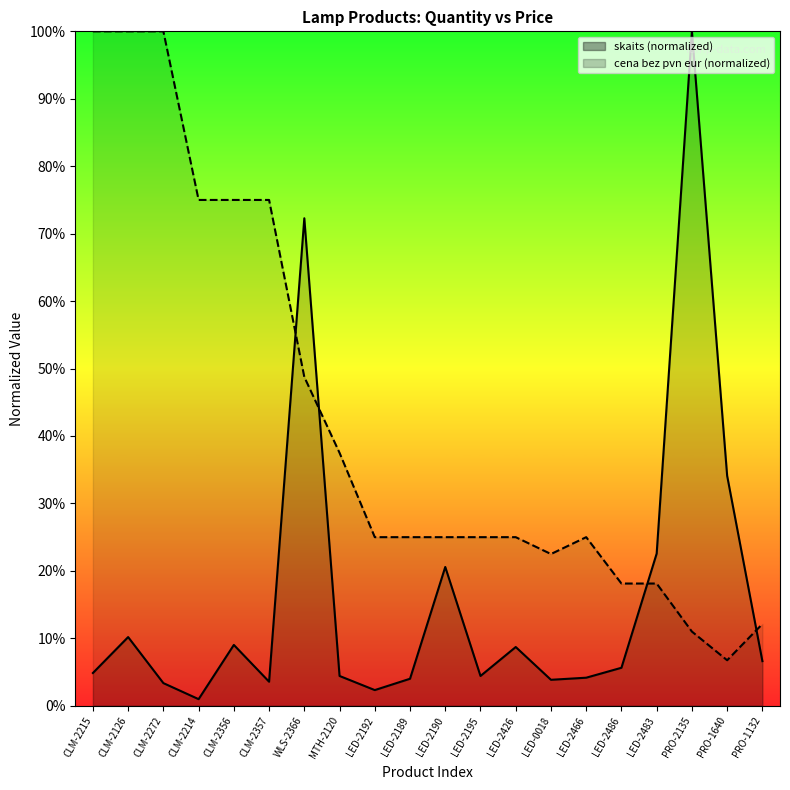

What is the sum of all cena bez pvn eur values?

8.5